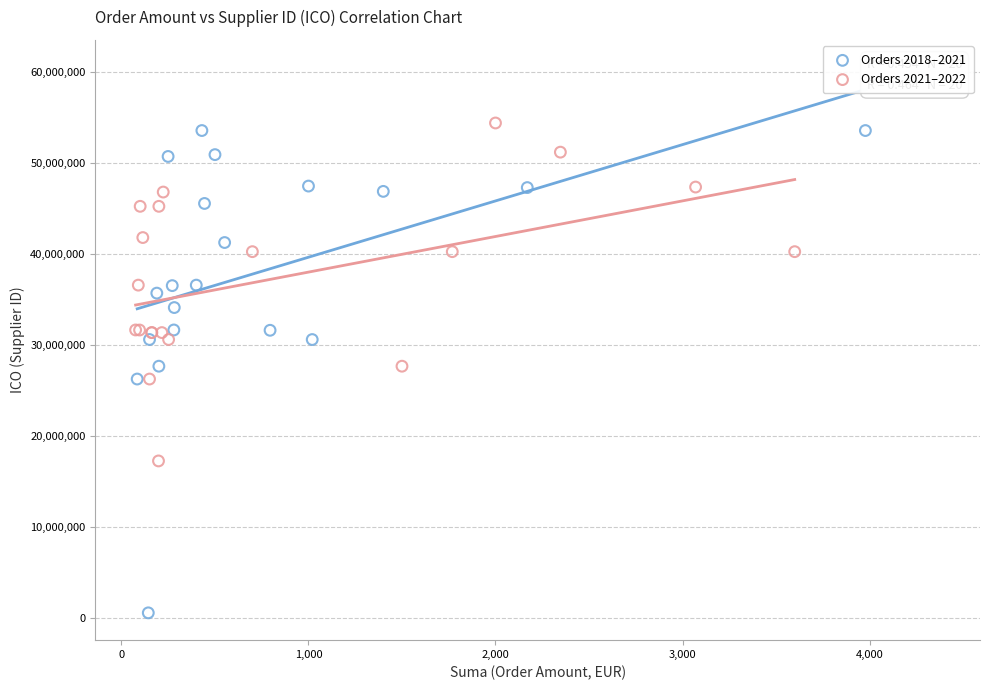

Which series has the largest Y range (max minus min)?

Orders 2018–2021